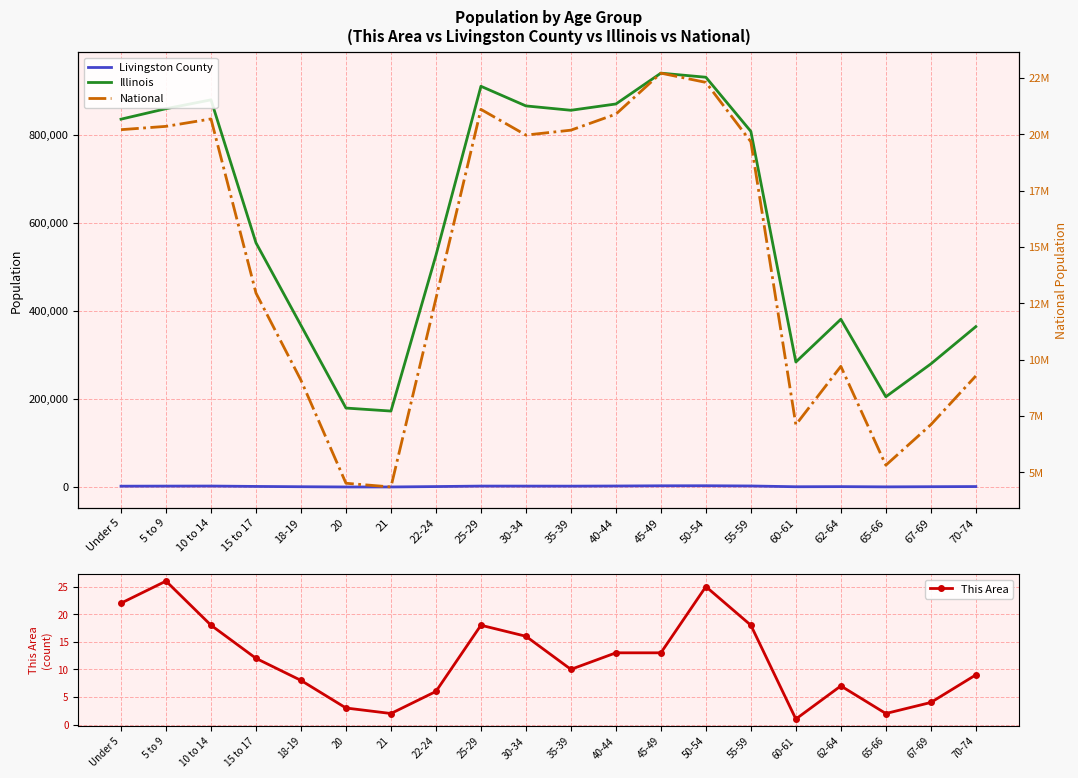

The value of Livingston County at 50-54 is 1212. True or false?

False